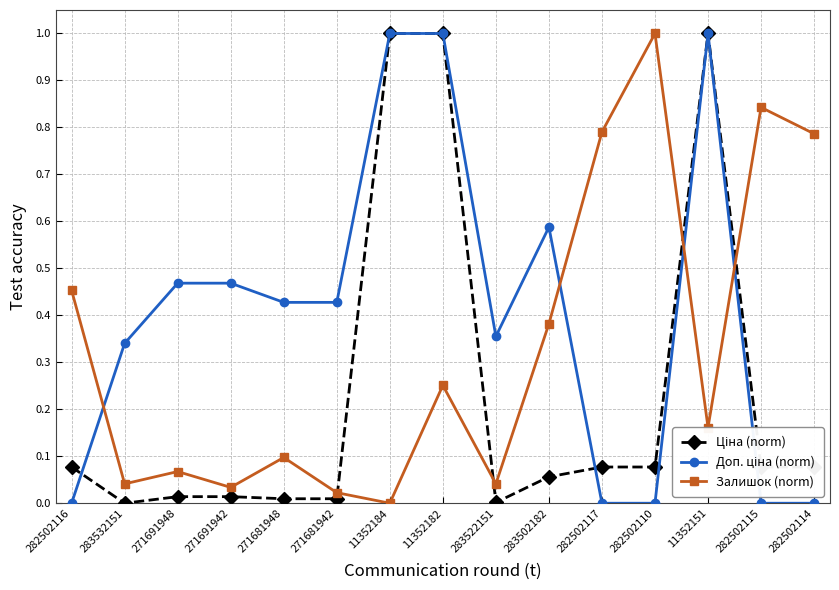

True or false: Залишок (norm) has a value of 0.1 at 271691948.

True